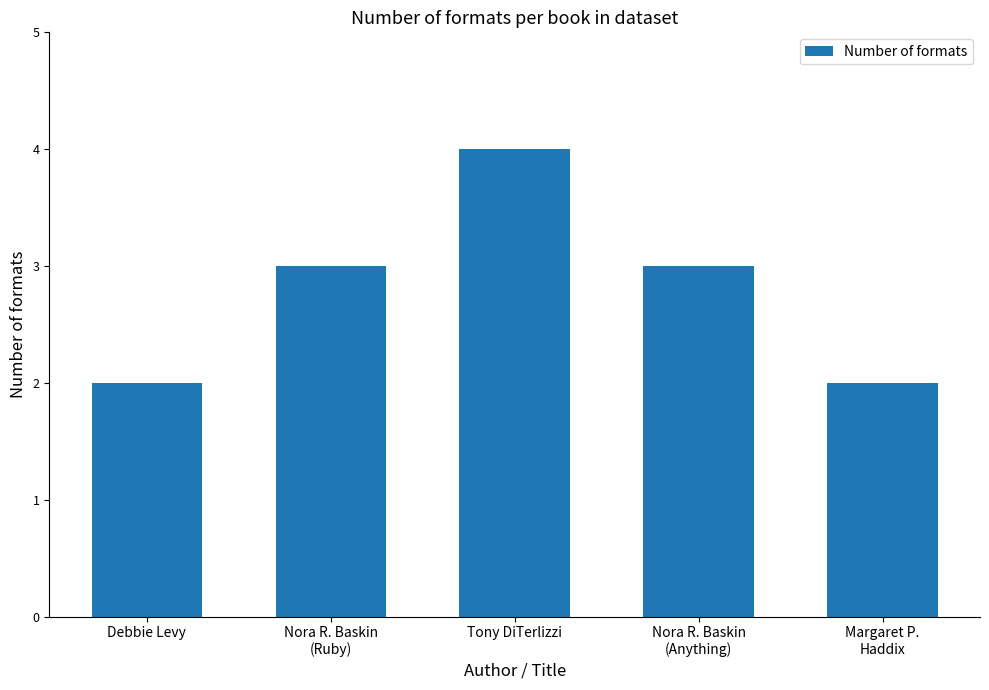

What is the change in value from Nora R. Baskin
(Ruby) to Margaret P.
Haddix?

-1